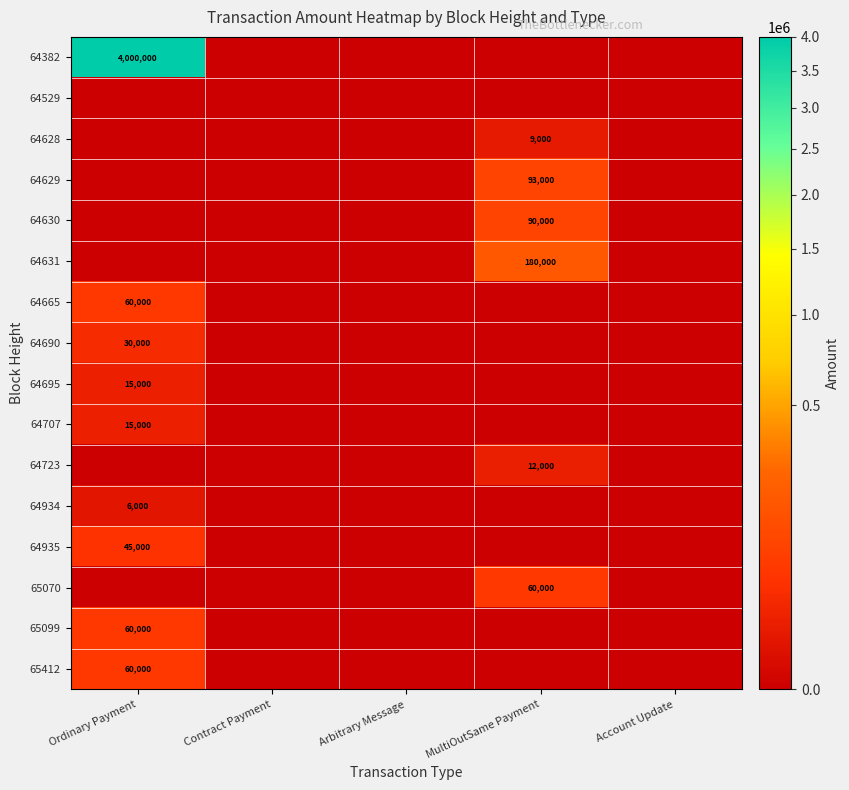

The 64723 series shows 12000 at MultiOutSame Payment. True or false?

True